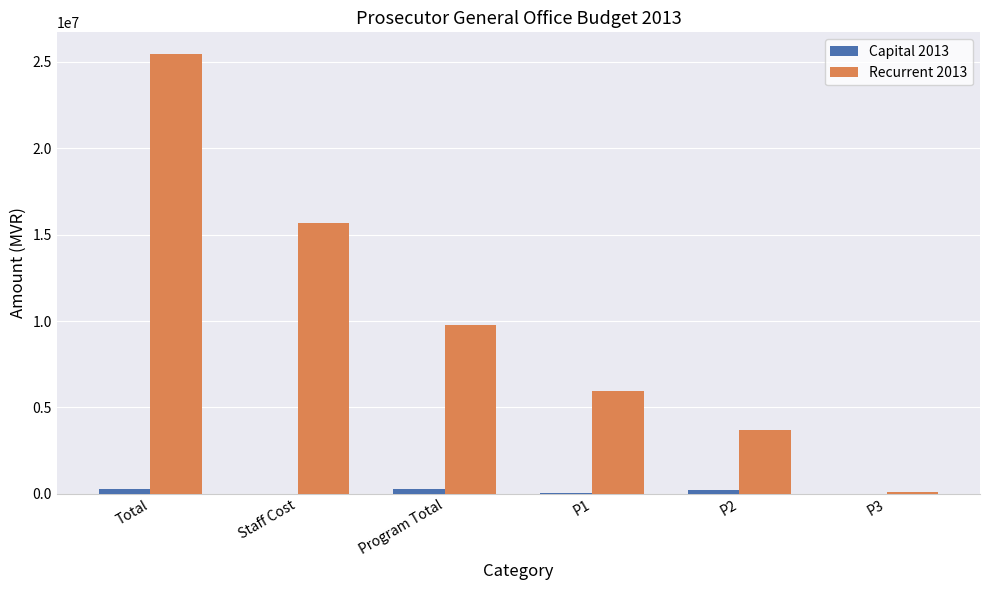

What is the maximum value shown in the chart?

25444183